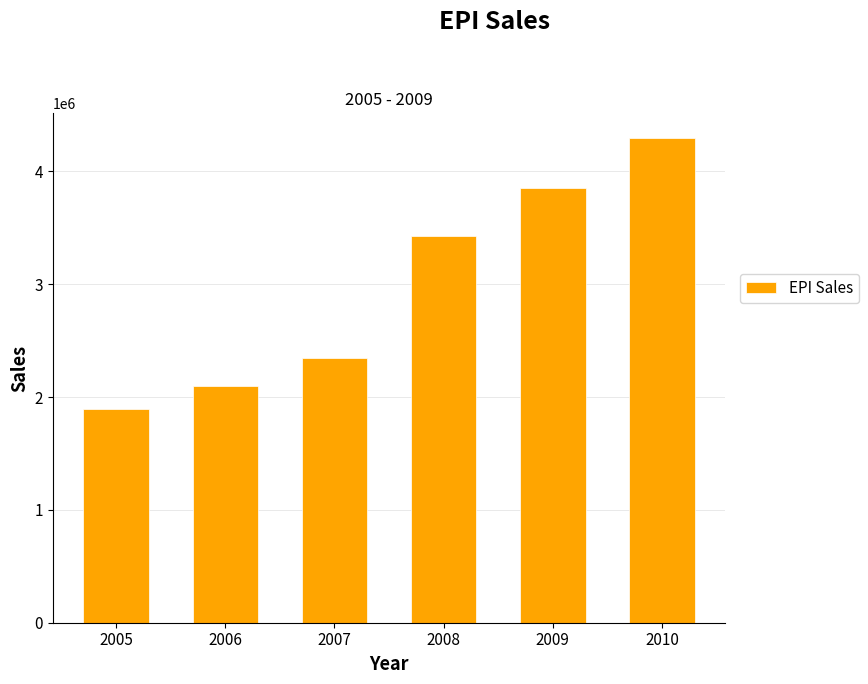

Rank the categories by value from highest to lowest.

2010, 2009, 2008, 2007, 2006, 2005